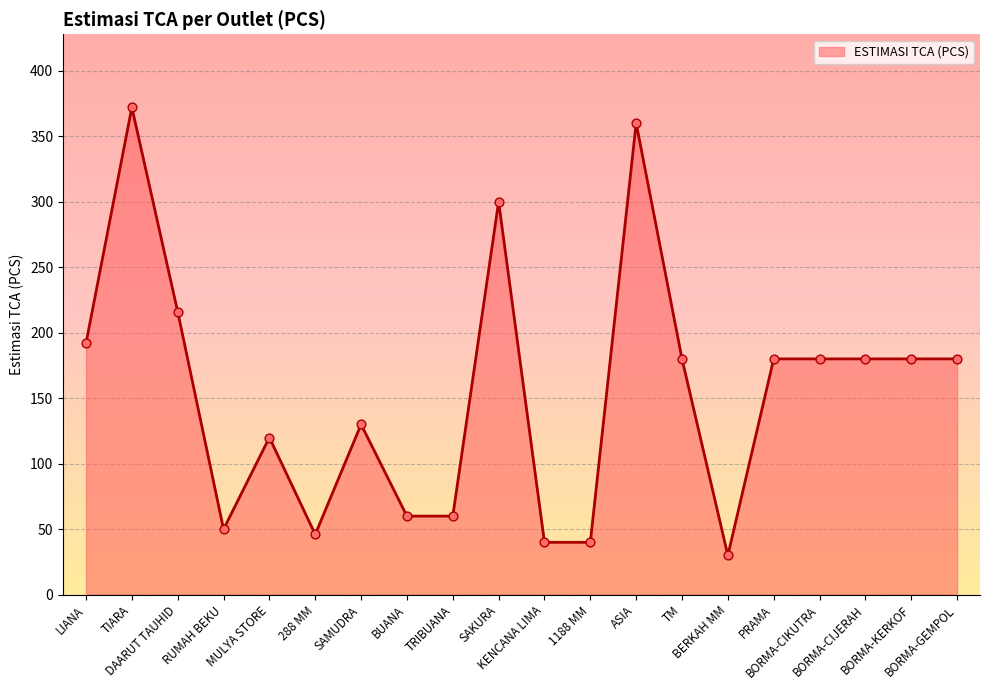

Which has a higher value, 288 MM or DAARUT TAUHID?

DAARUT TAUHID